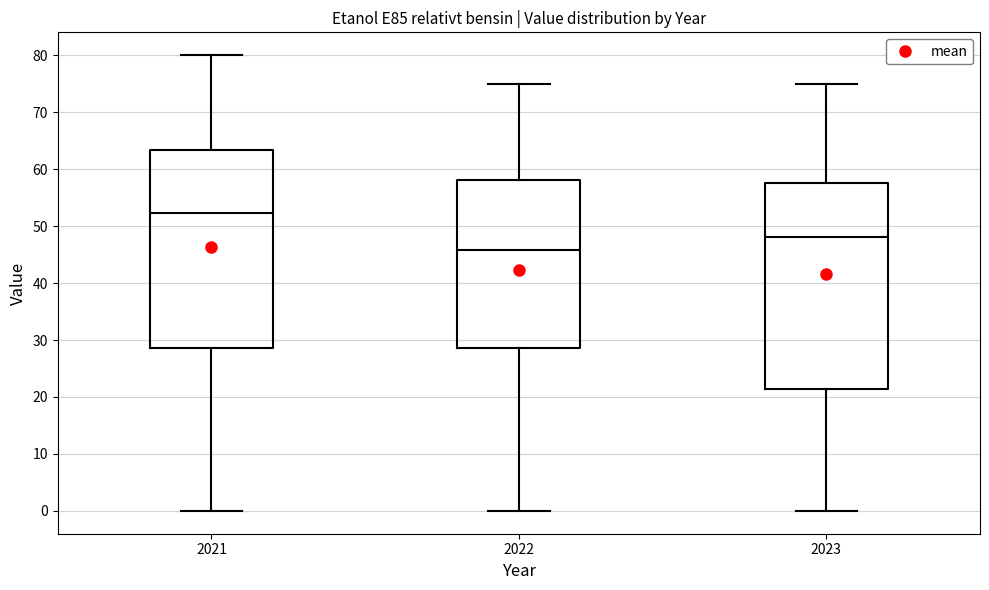

Which box has the lowest median line?

2022